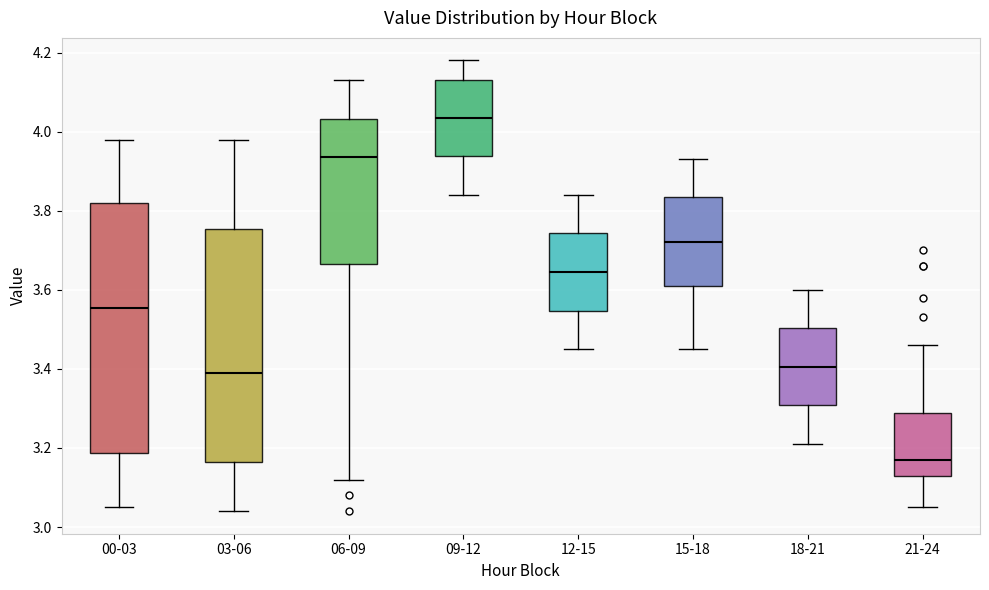

Reading left to right, read every box against the y-axis: the position of its median line, the range the box covers, and the ends of its whiskers. The values are not printed on the chart, so give them approximately, as read against the axis.

00-03: median 3.56, box 3.18 to 3.82, whiskers 3.06 to 3.98
03-06: median 3.40, box 3.16 to 3.76, whiskers 3.04 to 3.98
06-09: median 3.94, box 3.66 to 4.04, whiskers 3.12 to 4.14
09-12: median 4.04, box 3.94 to 4.14, whiskers 3.84 to 4.18
12-15: median 3.64, box 3.54 to 3.74, whiskers 3.46 to 3.84
15-18: median 3.72, box 3.62 to 3.84, whiskers 3.46 to 3.94
18-21: median 3.40, box 3.30 to 3.50, whiskers 3.22 to 3.60
21-24: median 3.18, box 3.14 to 3.28, whiskers 3.06 to 3.46